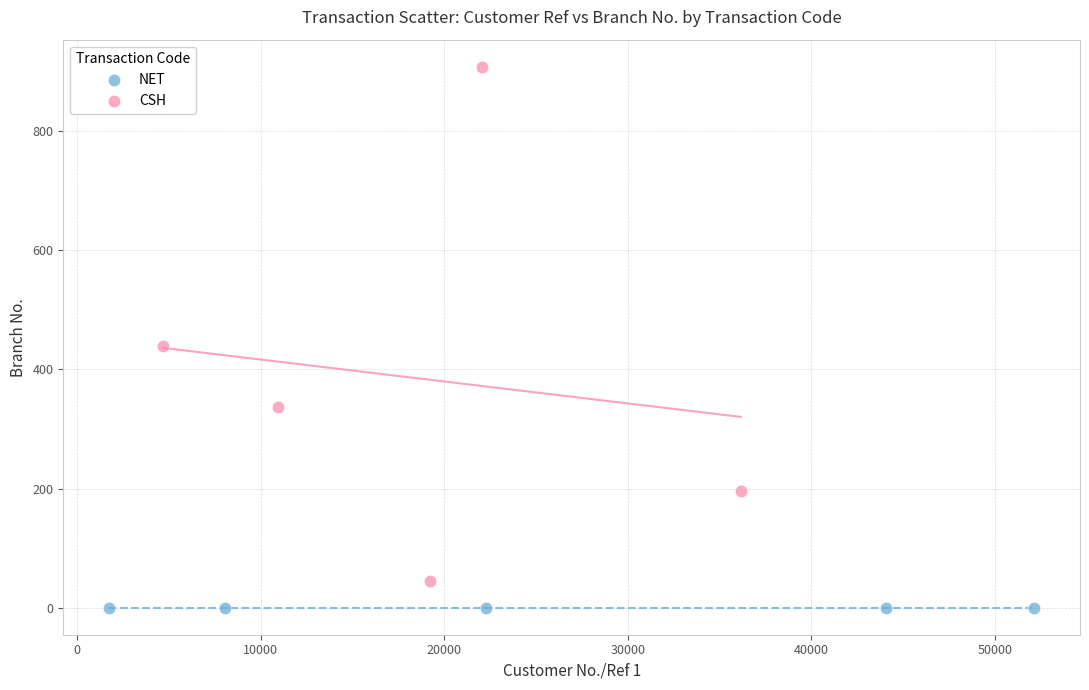

Which series reaches the maximum Y coordinate?

CSH